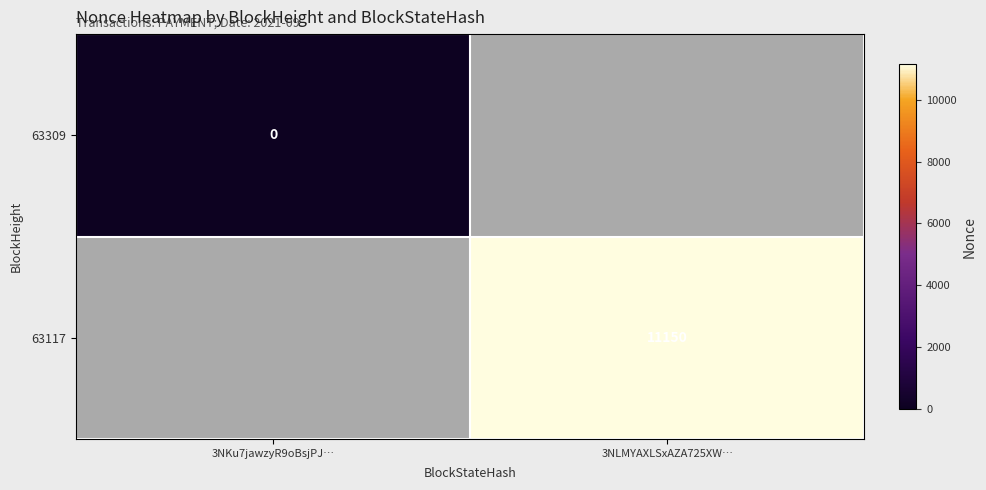

Between 3NKu7jawzyR9oBsjPJ… and 3NLMYAXLSxAZA725XW…, which is larger?

3NLMYAXLSxAZA725XW…